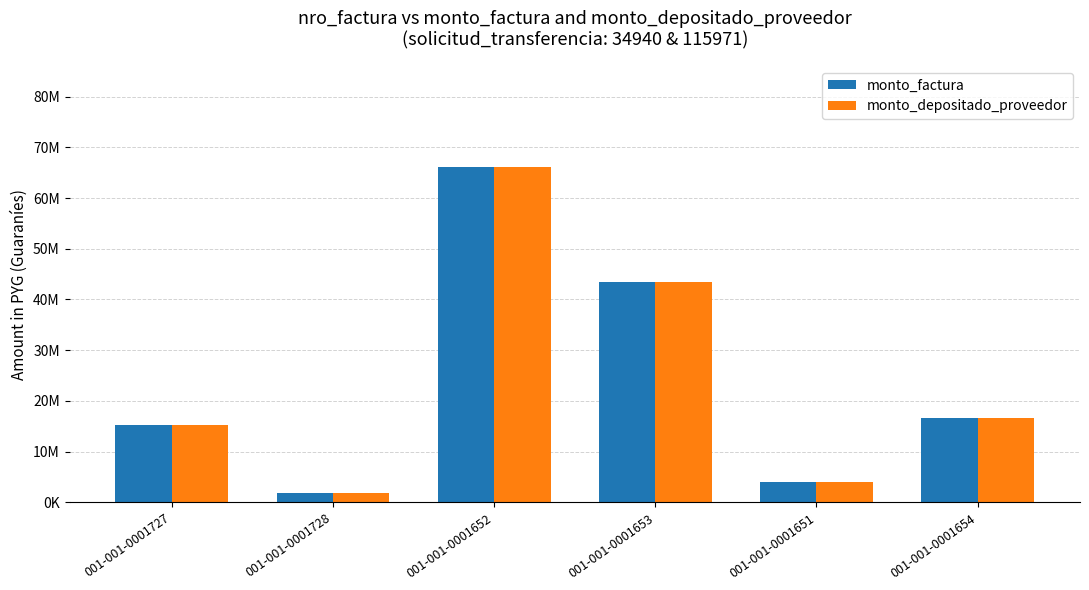

What are all the series names shown in the legend?

monto_factura, monto_depositado_proveedor